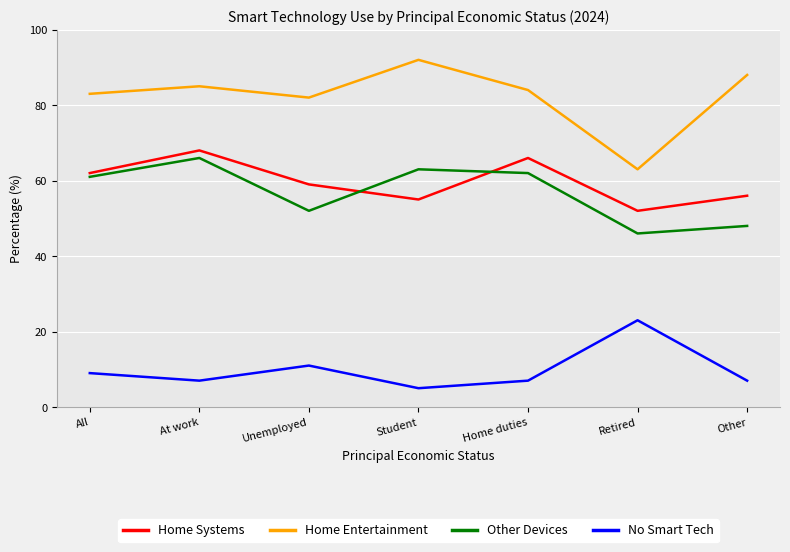

Is this an area chart (filled region under the line)?

No